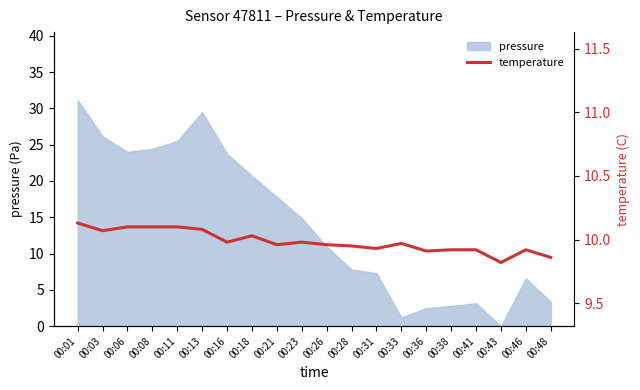

Which category has the highest value in the pressure series?

00:01